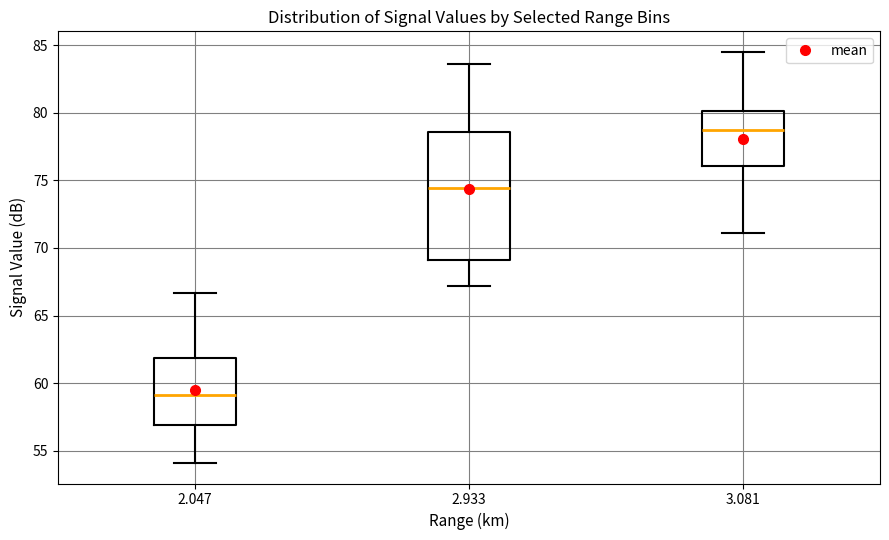

Comparing the boxes themselves (not the whiskers), which one is the tallest?

2.933